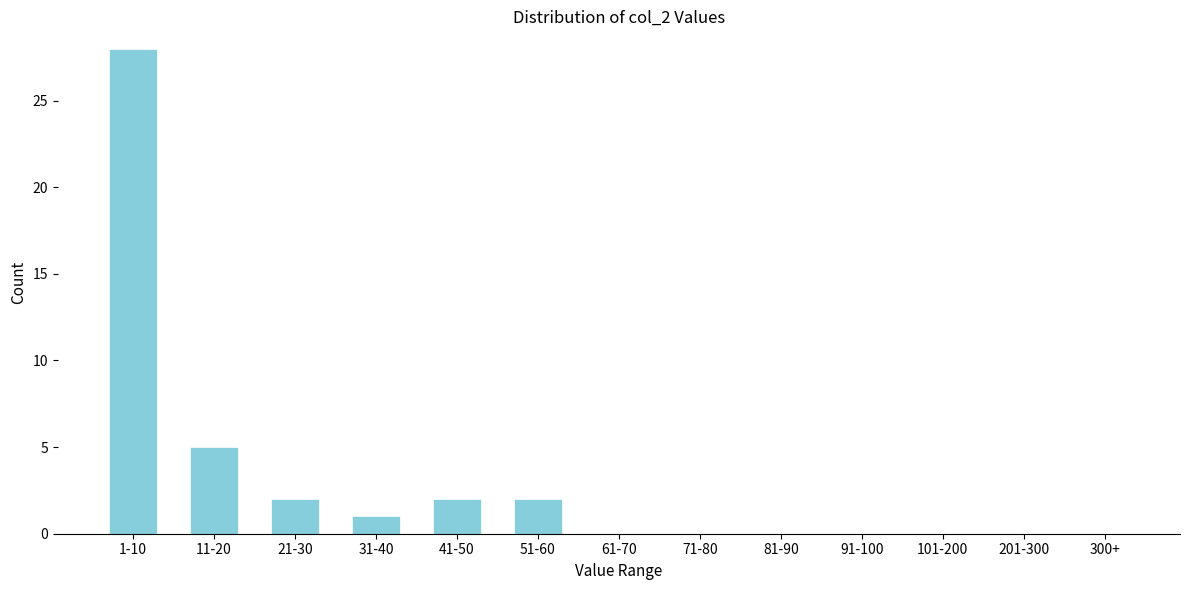

Reading left to right, list all the values displayed in this chart.

1-10=28	11-20=5	21-30=2	31-40=1	41-50=2	51-60=2	61-70=0	71-80=0	81-90=0	91-100=0	101-200=0	201-300=0	300+=0